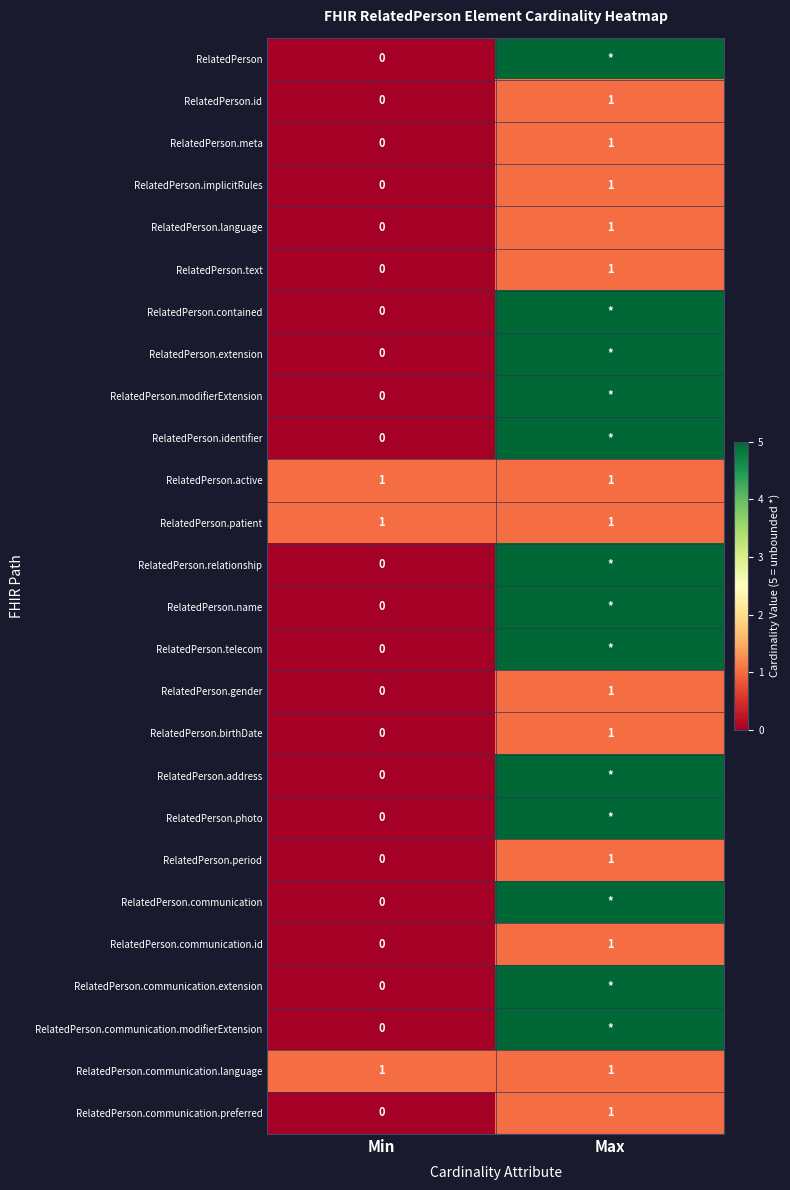

Where is RelatedPerson.id nearest to the value 0?

Min